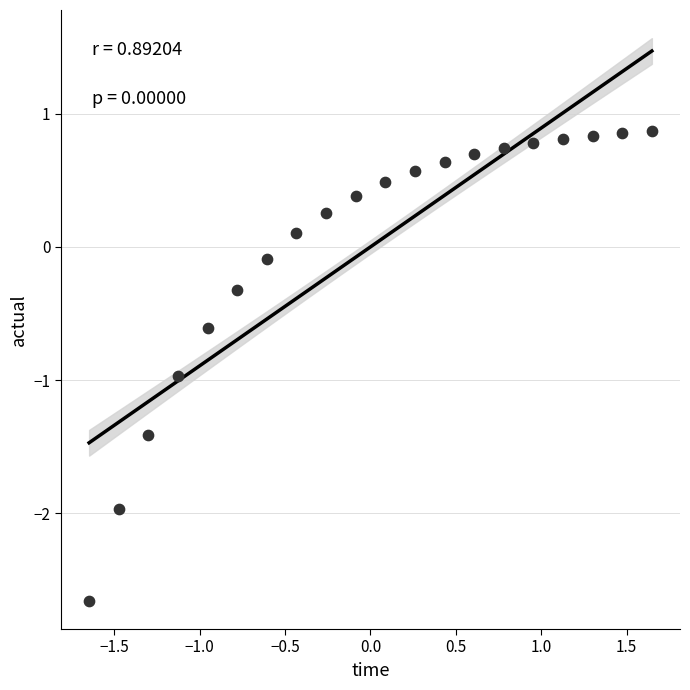

What is the range of Y values (max minus min)?

3.5